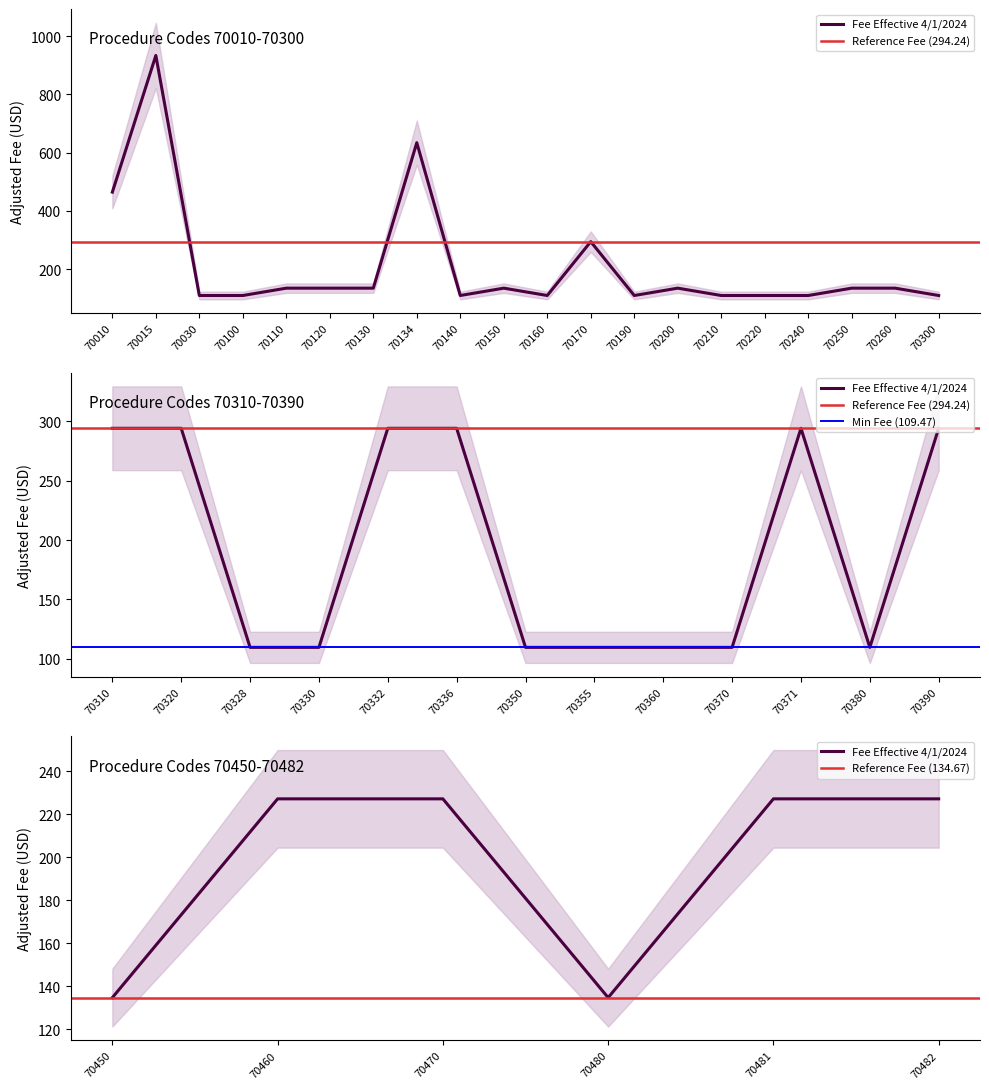

Which label corresponds to the largest value in the chart?

70015